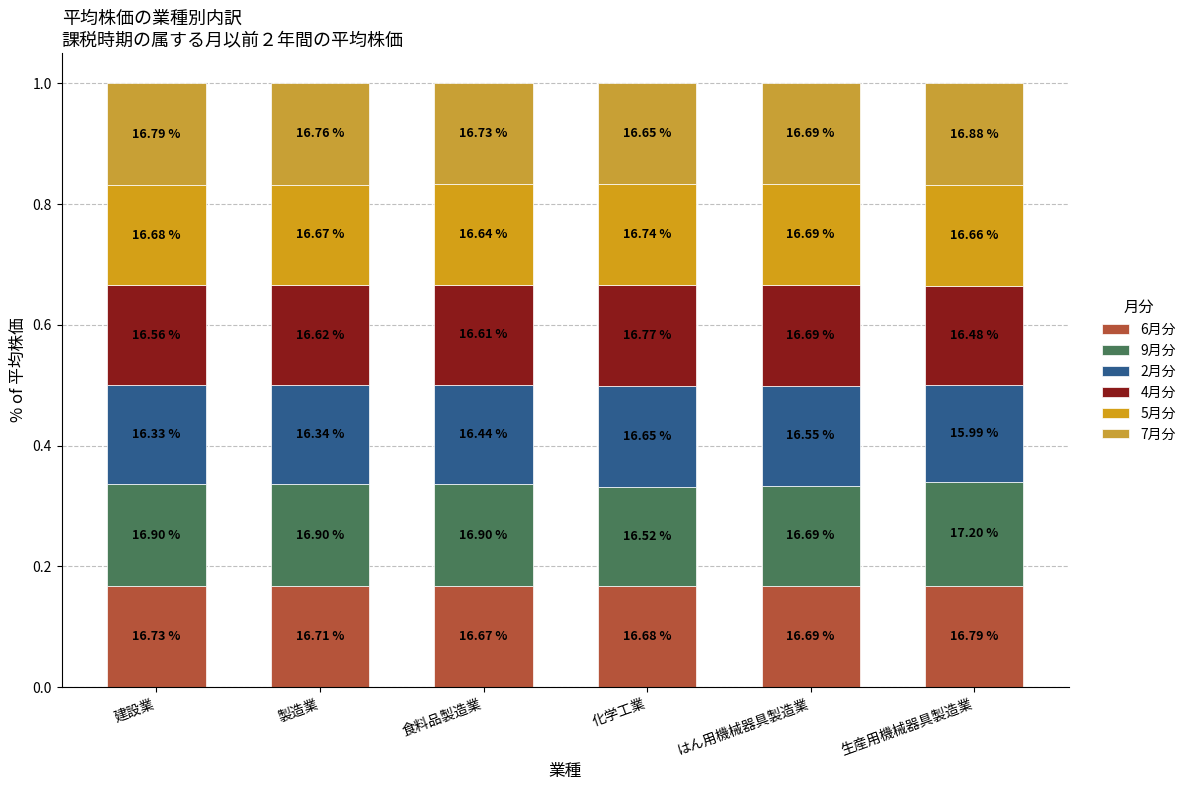

Does the chart contain stacked bars?

Yes